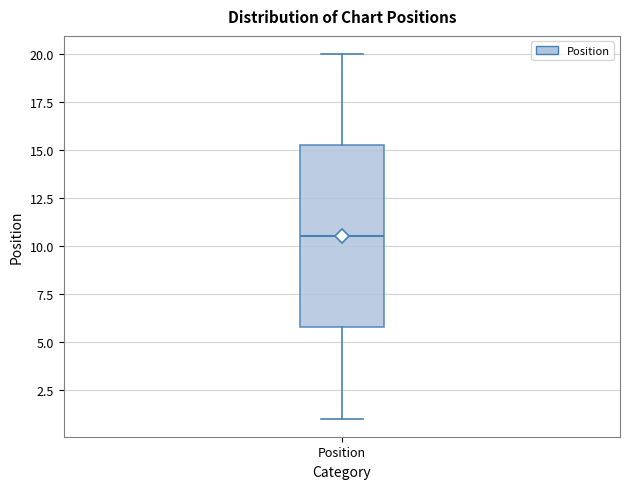

Transcribe this box plot: give where the median line is, the range the box spans, and where the two whiskers end, as read against the y-axis. The values are not printed on the chart, so give them approximately, as read against the axis.

median 10.5, box 6.0 to 15.5, whiskers 1.0 to 20.0